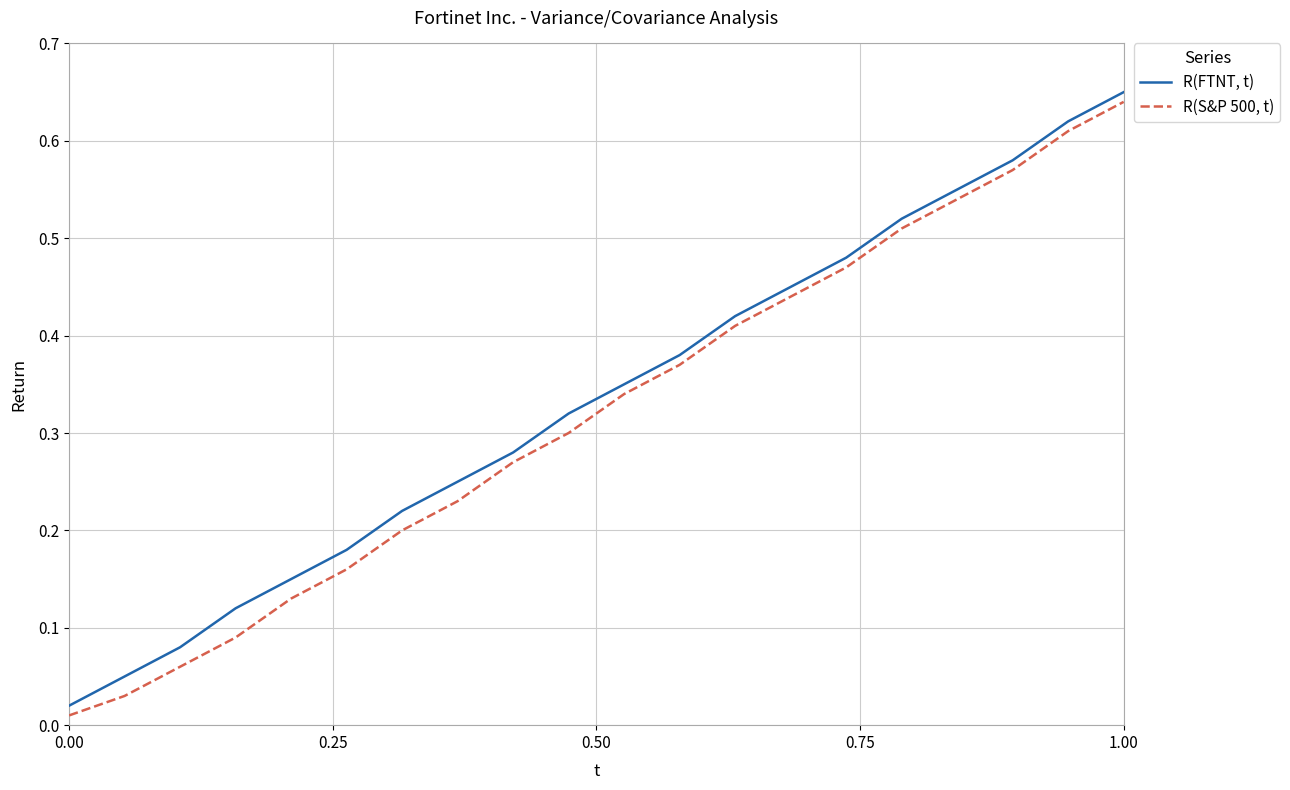

True or false: R(FTNT, t) and R(S&P 500, t) intersect in this chart.

False